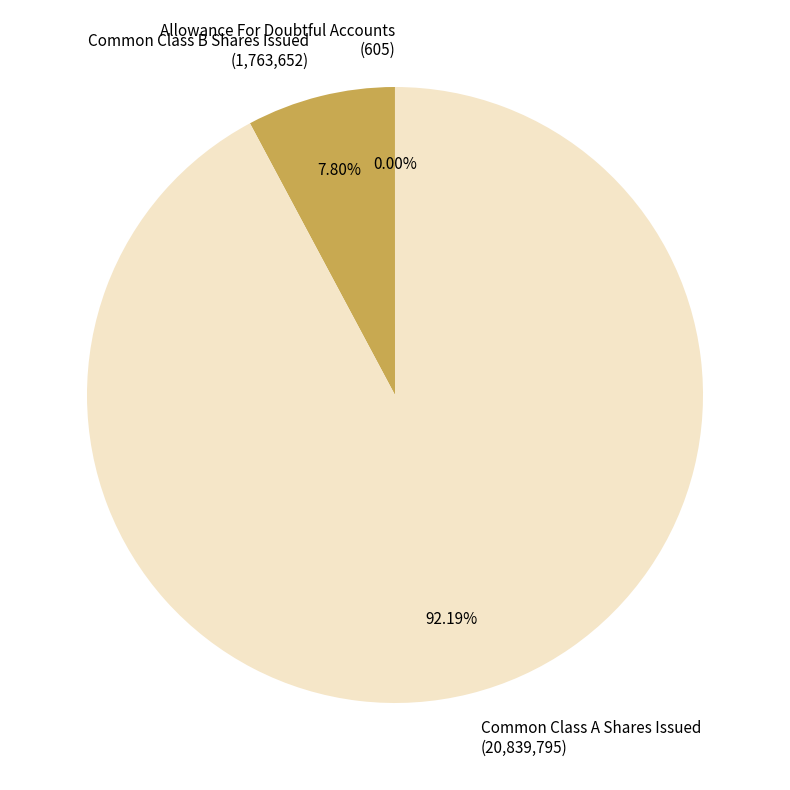

Does any single category account for the majority?

Yes